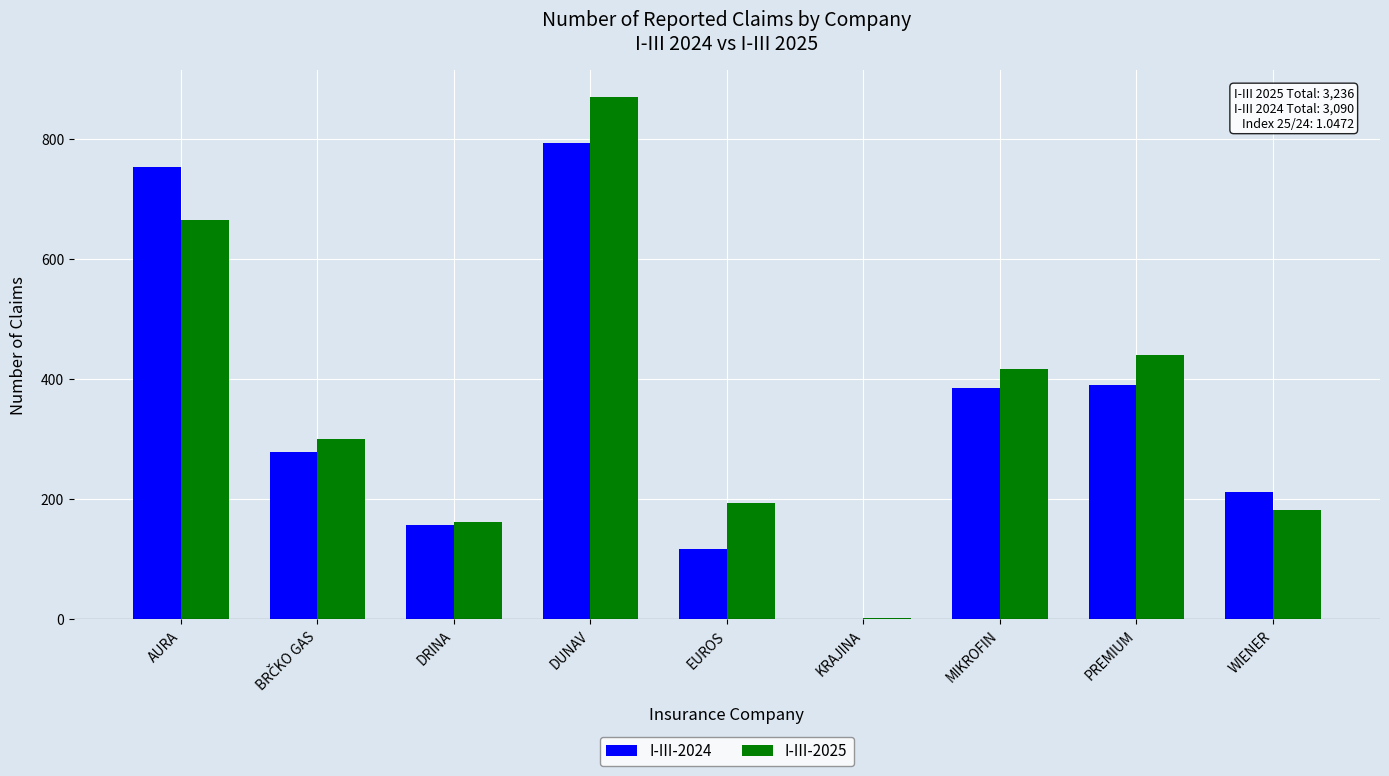

The I-III-2024 series shows 1296 at AURA. True or false?

False